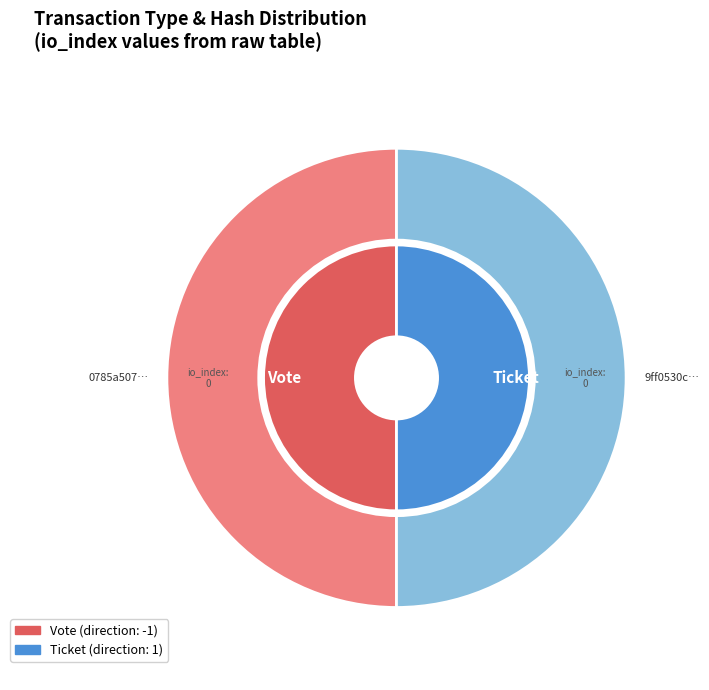

What percentage do Vote and Ticket together represent?

100.0%